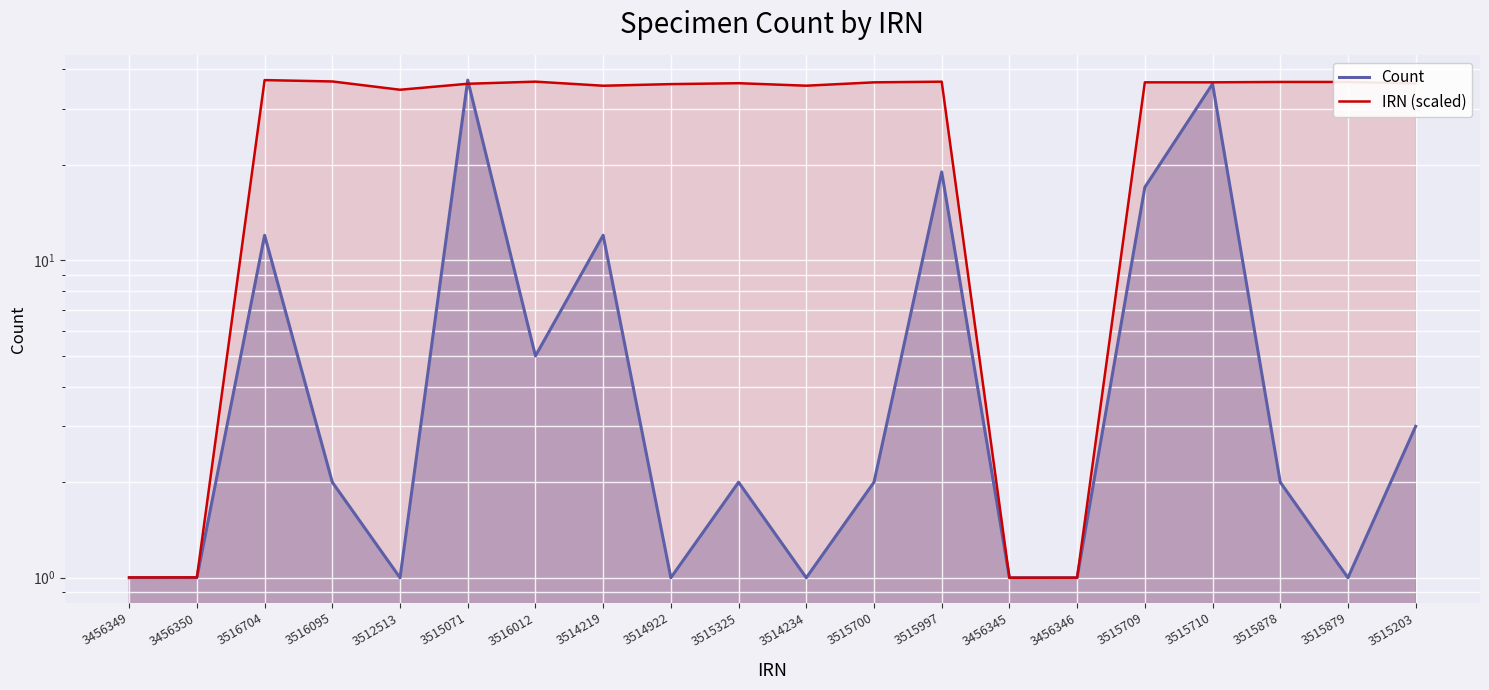

What is the sum of the IRN (scaled) values at 3515878 and 3515203?

72.6